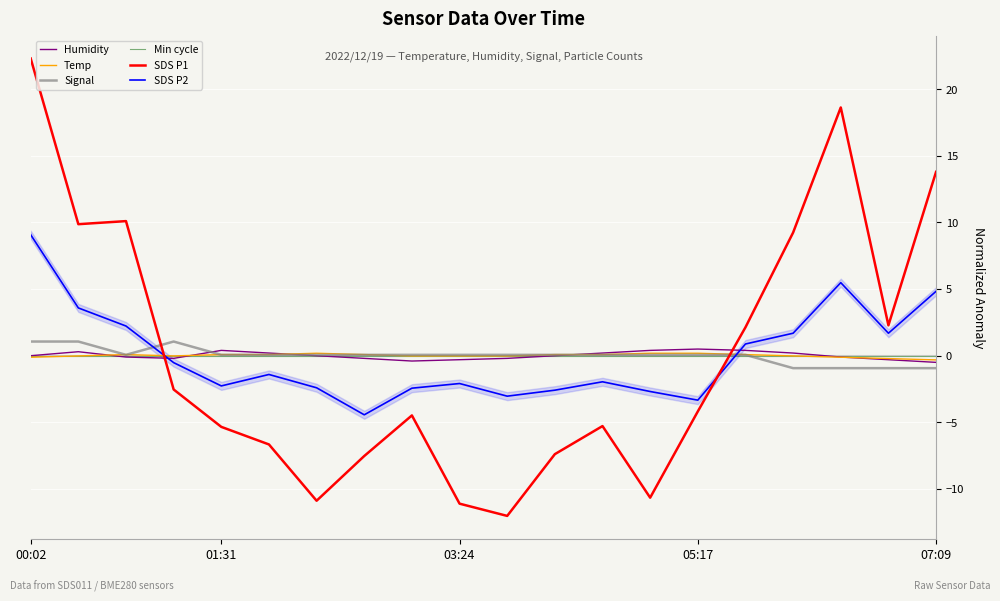

What are all the series names shown in the legend?

Humidity, Temp, Signal, Min cycle, SDS P1, SDS P2